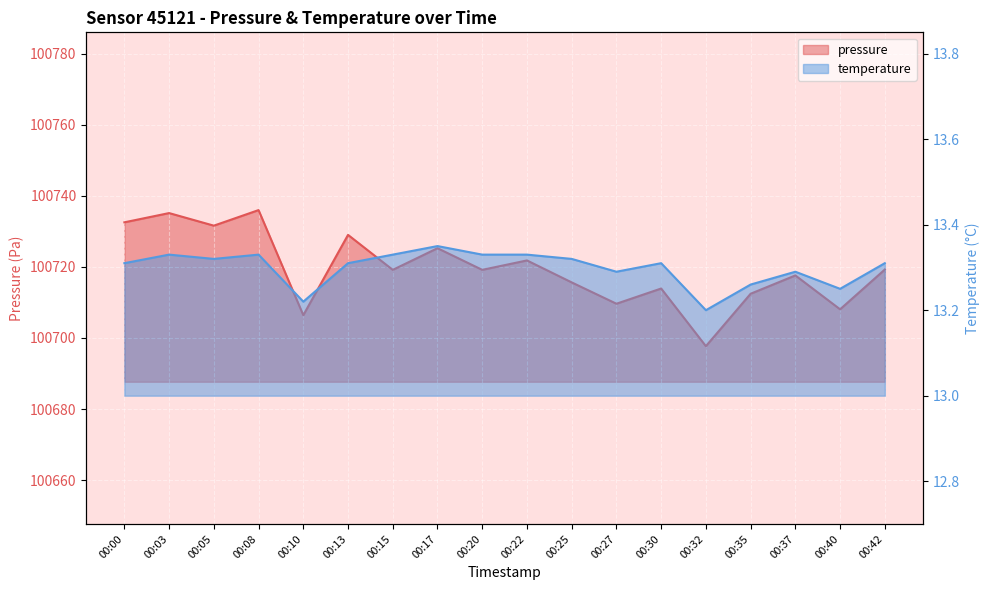

Rank the series by their average value, from lowest to highest.

temperature, pressure